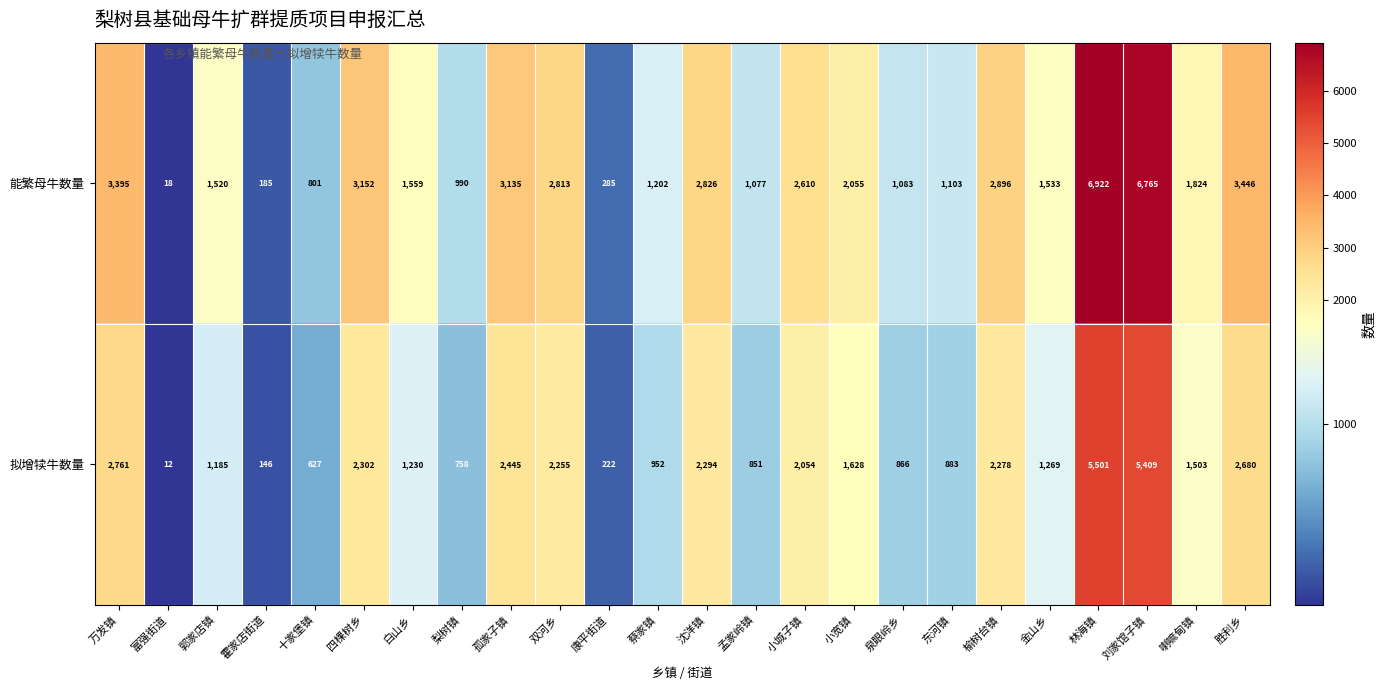

Is it true that 能繁母牛数量 equals 5183 at 孤家子镇?

False